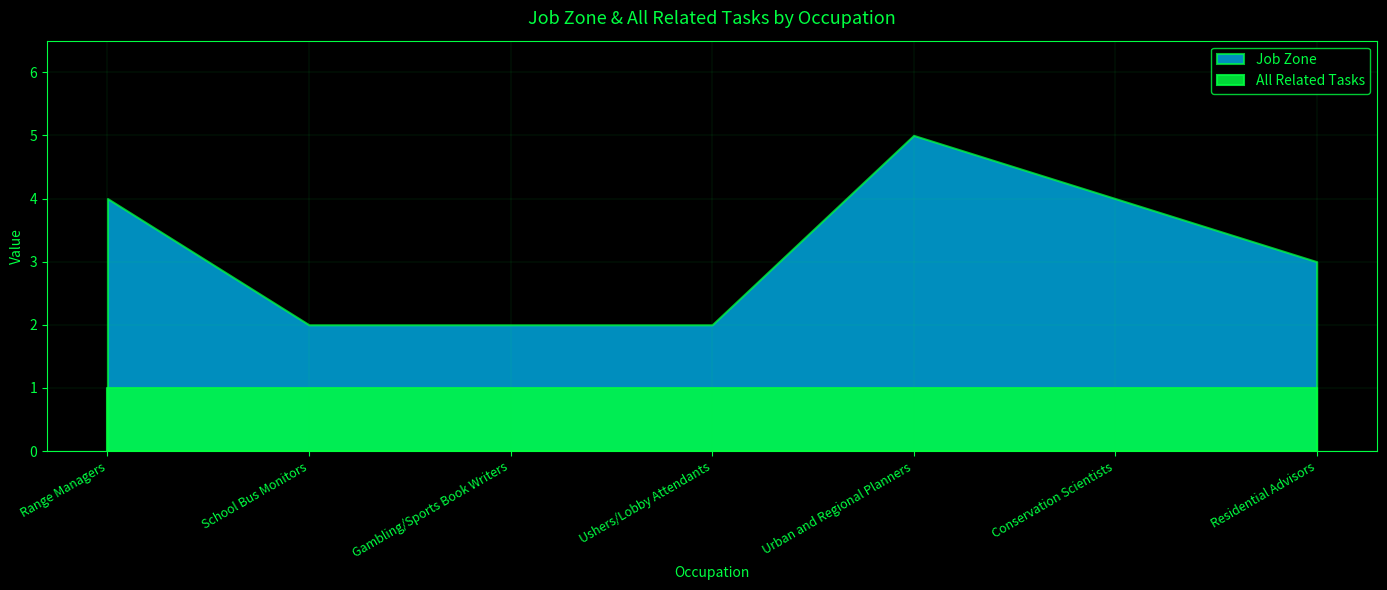

What is the value of the All Related Tasks point at the 5th from the left?

1